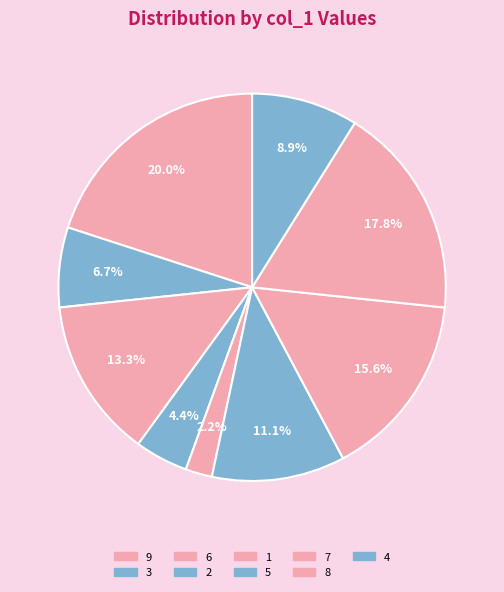

What percentage is the 7 slice, to the nearest percent?

16%